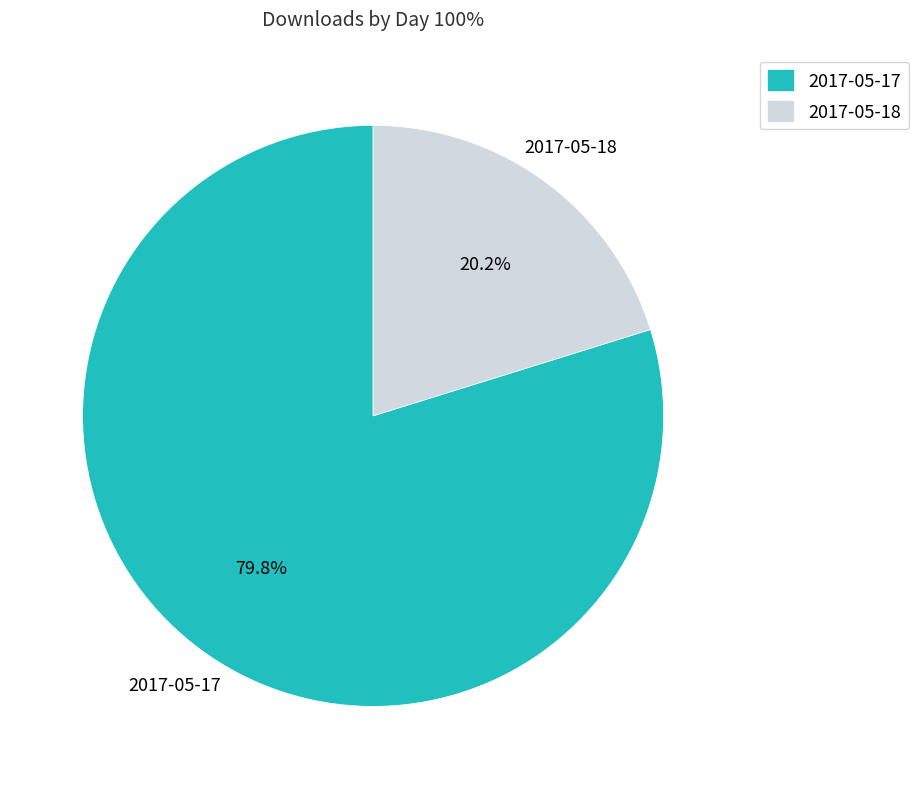

The 2017-05-17 slice represents 80% of the pie. True or false?

True